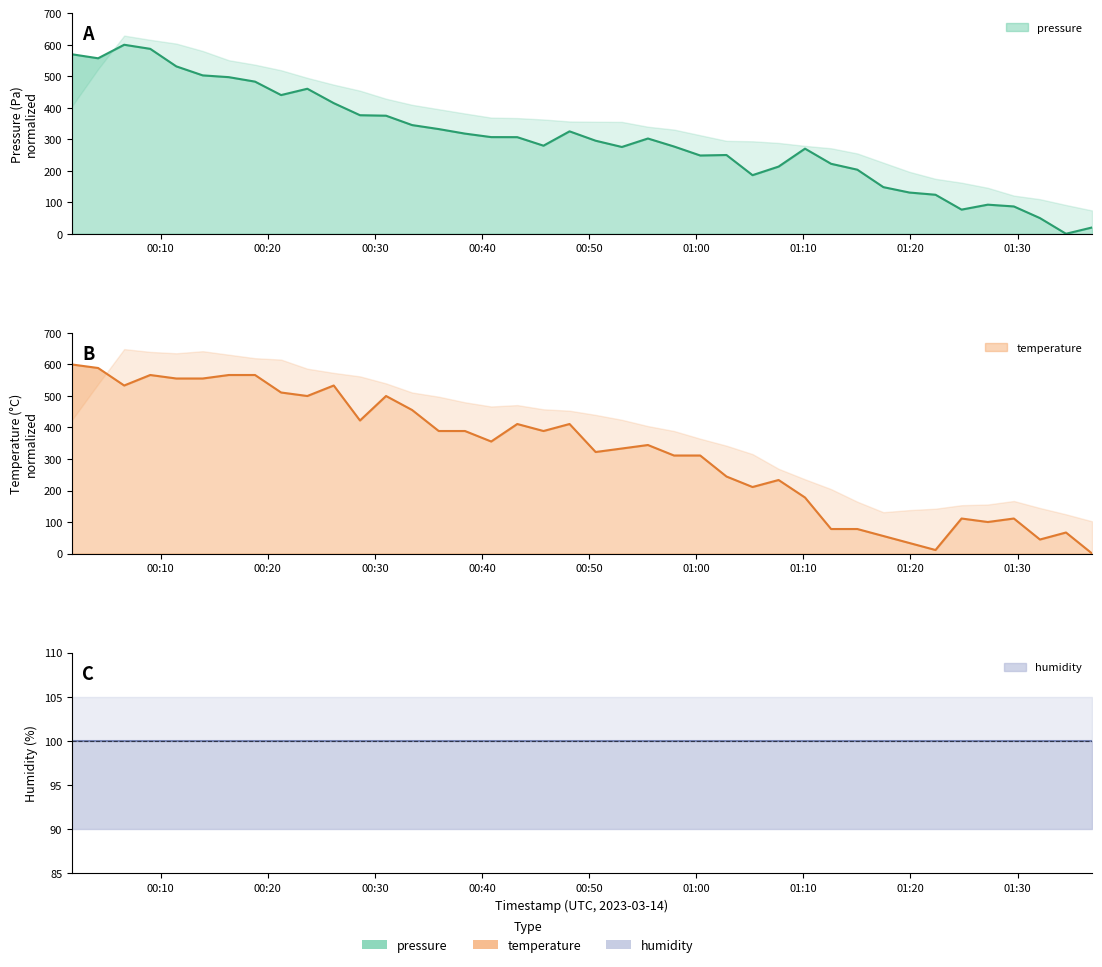

What is the greatest value displayed?

600.0